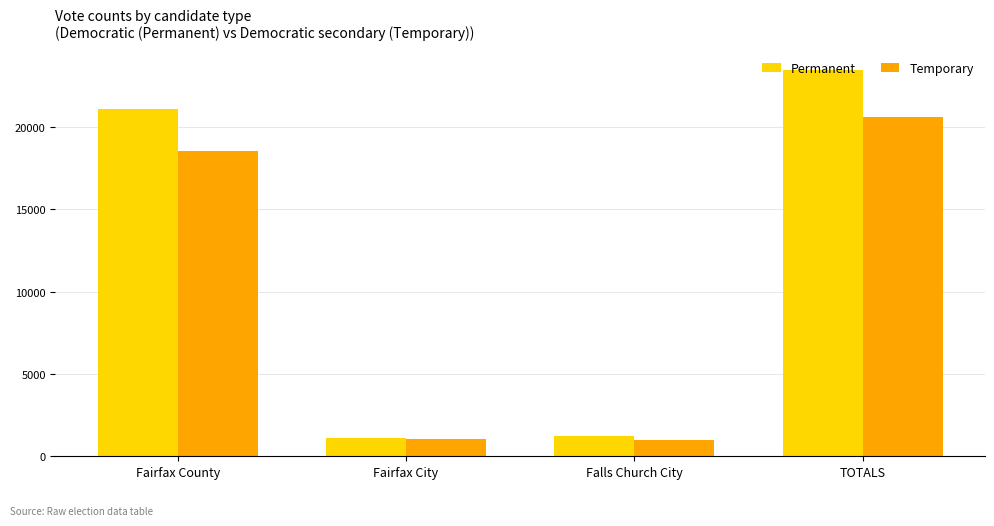

Are the bars grouped side by side (vs. stacked)?

Yes